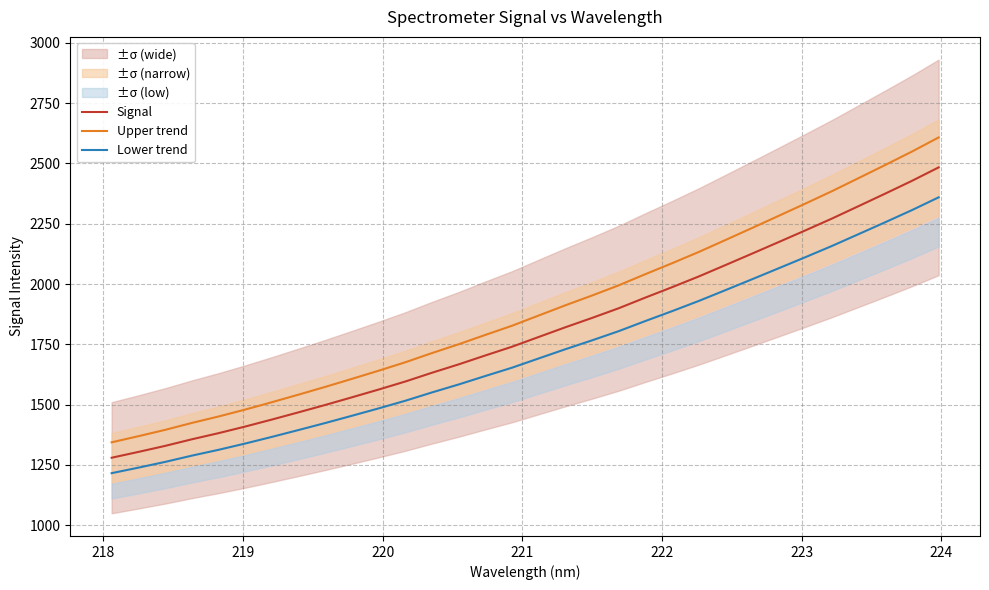

Rank the series by their maximum value, from highest to lowest.

Upper trend, Signal, Lower trend